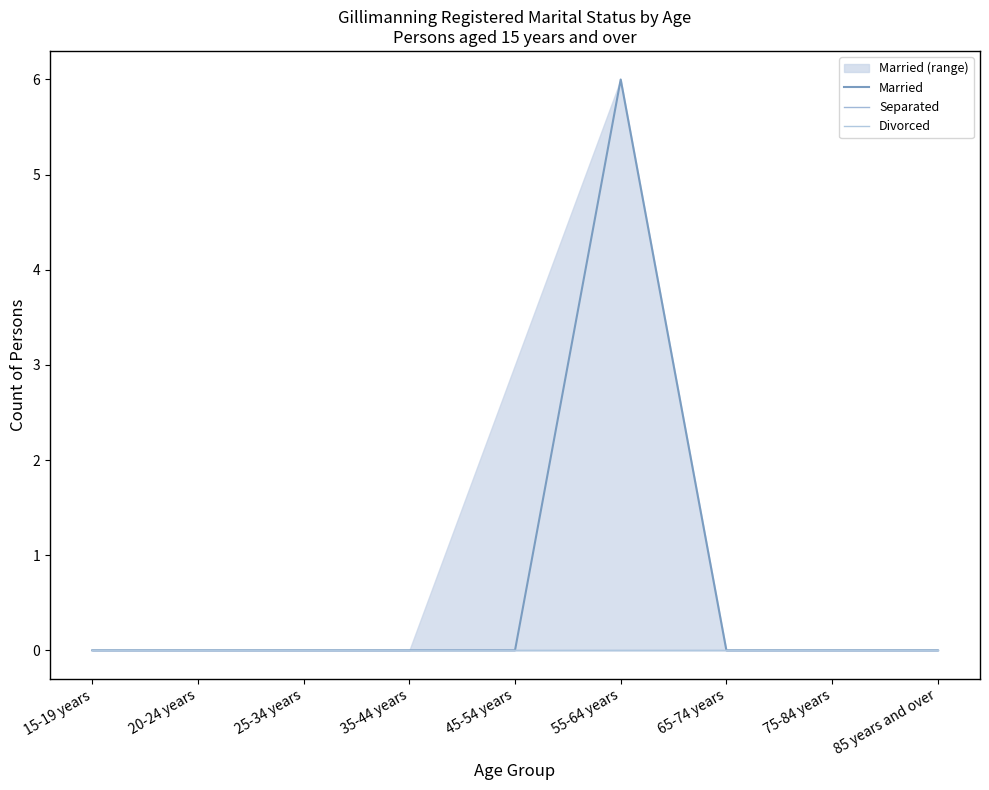

True or false: Divorced has more than 0 points higher than both neighbors.

False